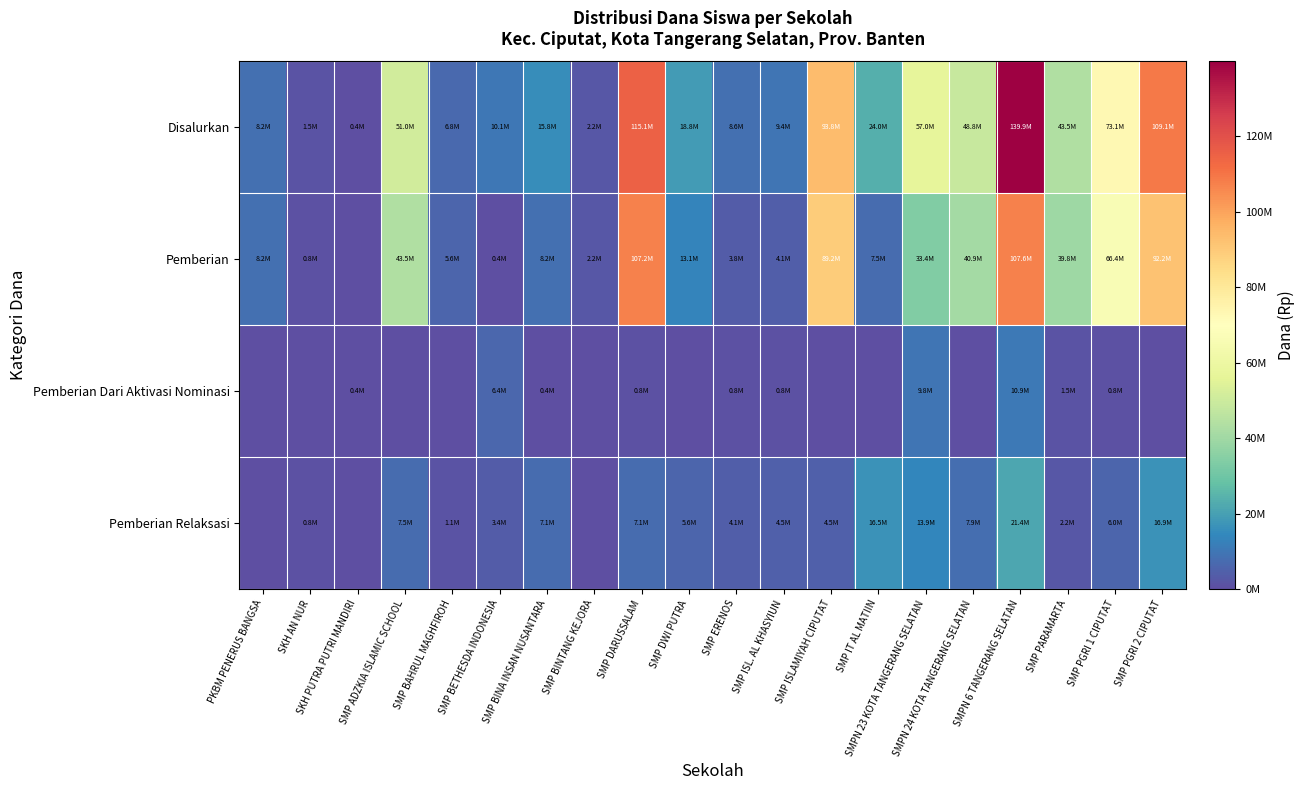

Which series has the largest range (max minus min)?

Disalurkan